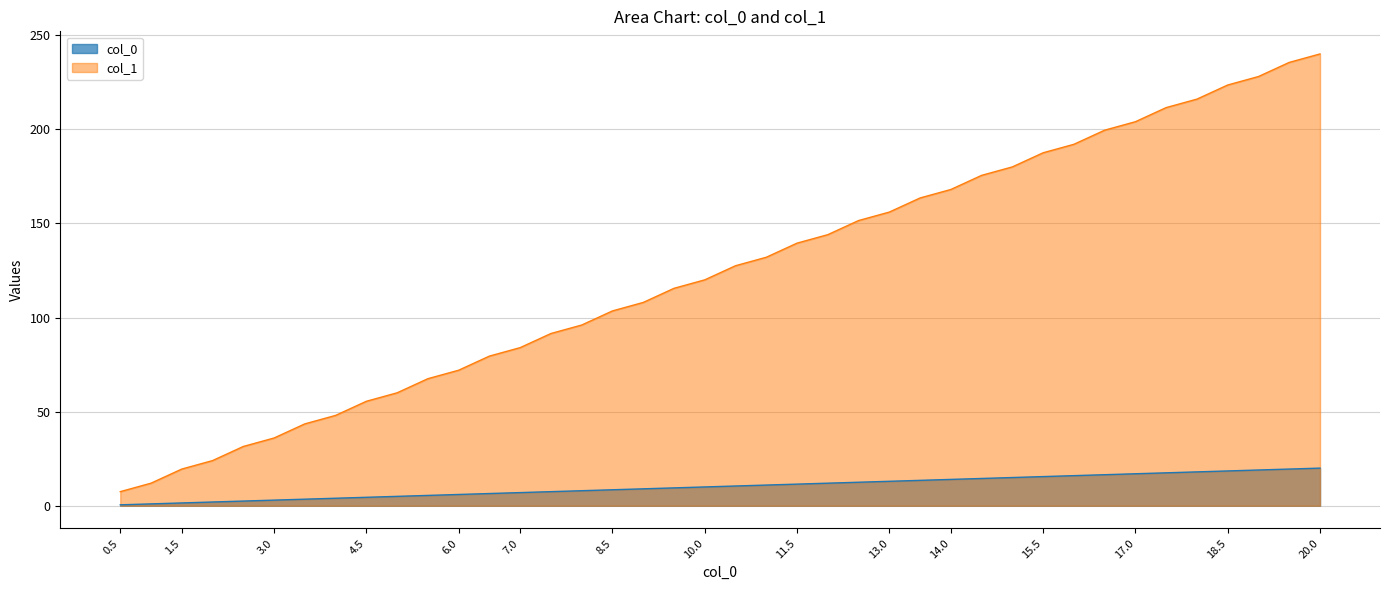

Which series has the largest range (max minus min)?

col_1